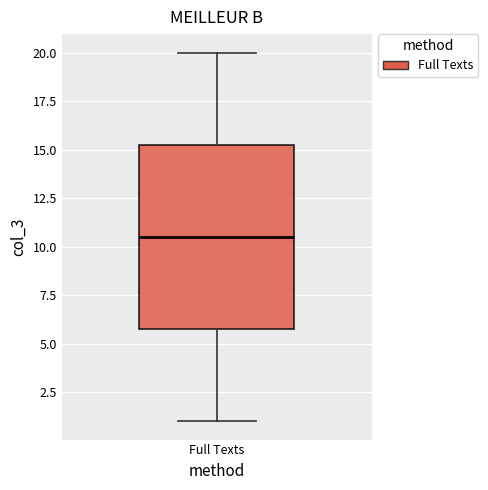

Read this box plot against the y-axis: the position of the median line, the range covered by the box, and the ends of both whiskers. The values are not printed on the chart, so give them approximately, as read against the axis.

median 10.5, box 6.0 to 15.5, whiskers 1.0 to 20.0